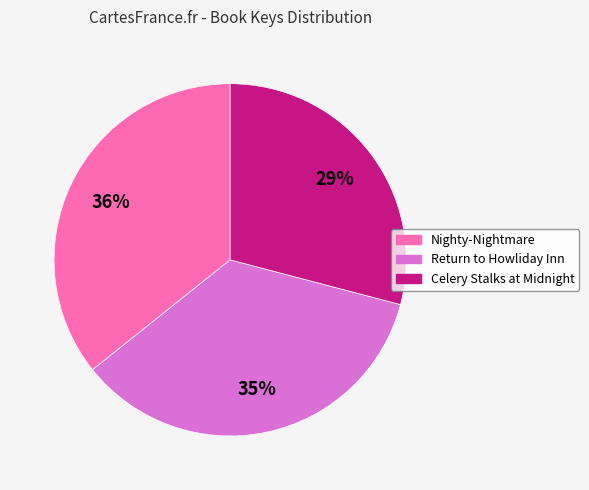

Which category has the biggest portion of the pie?

Nighty-Nightmare